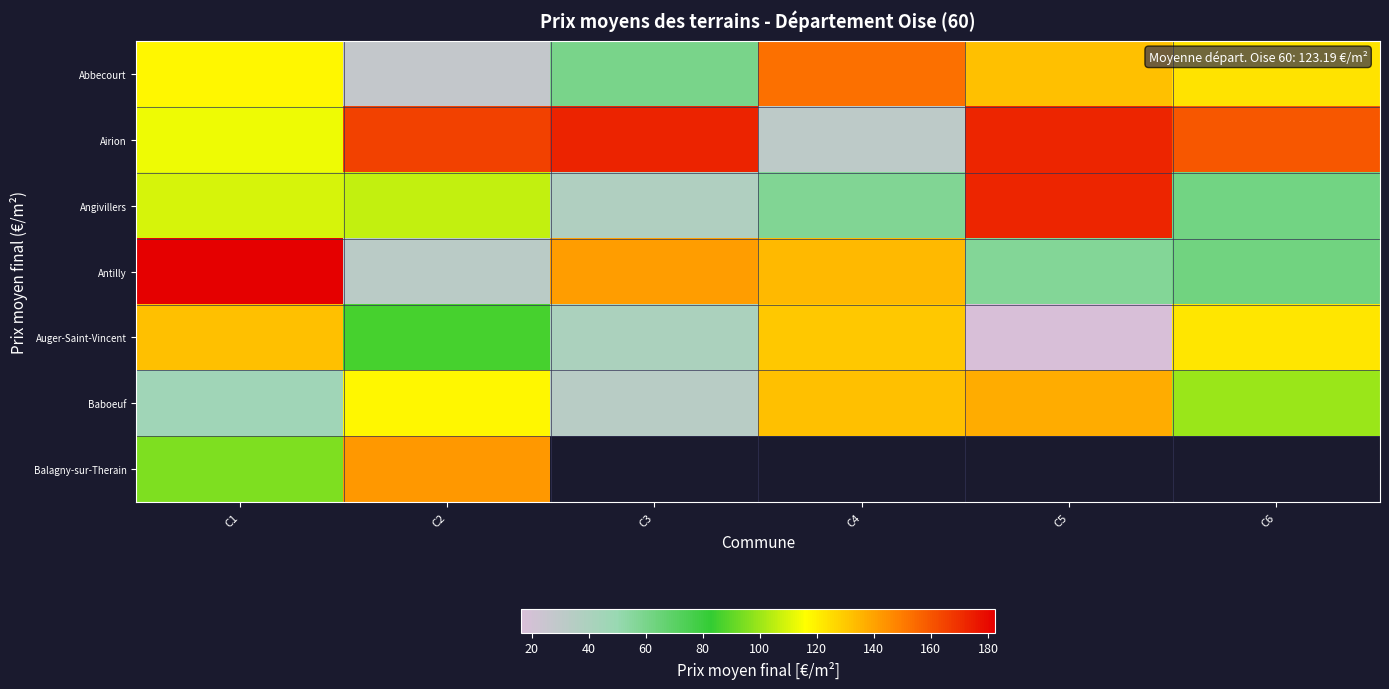

What is the difference between the Abbecourt values at C5 and C1?

14.8